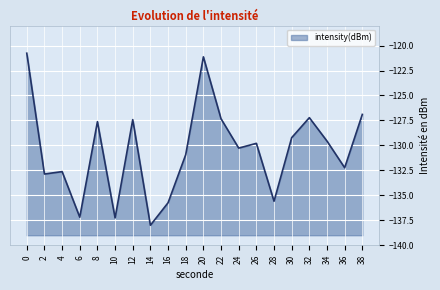

True or false: the data shows -46.0 at 4.

False